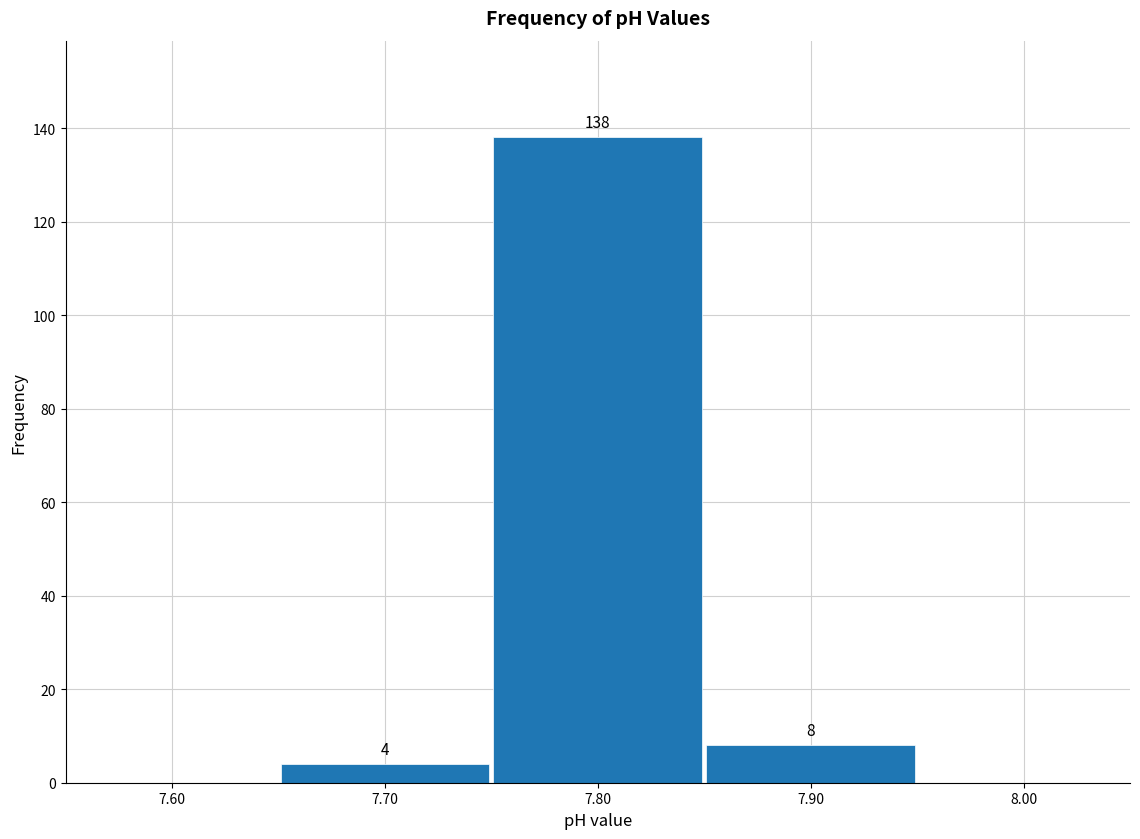

Which range on the x-axis has the tallest bar?

7.75 to 7.85